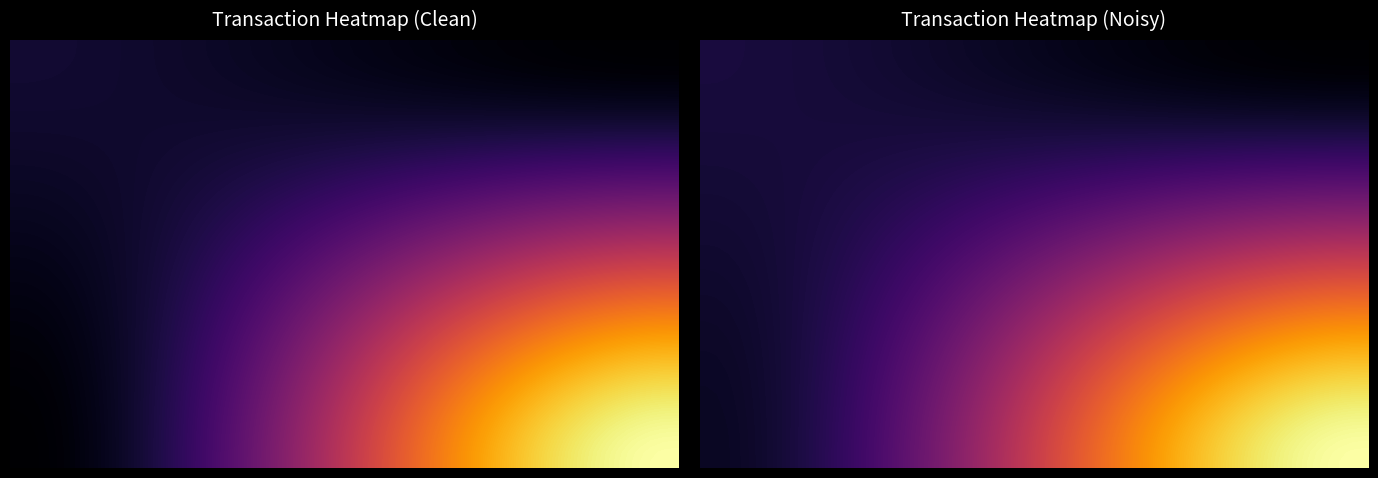

What is the difference between the maximum and minimum values in the row0_S series?

55.3